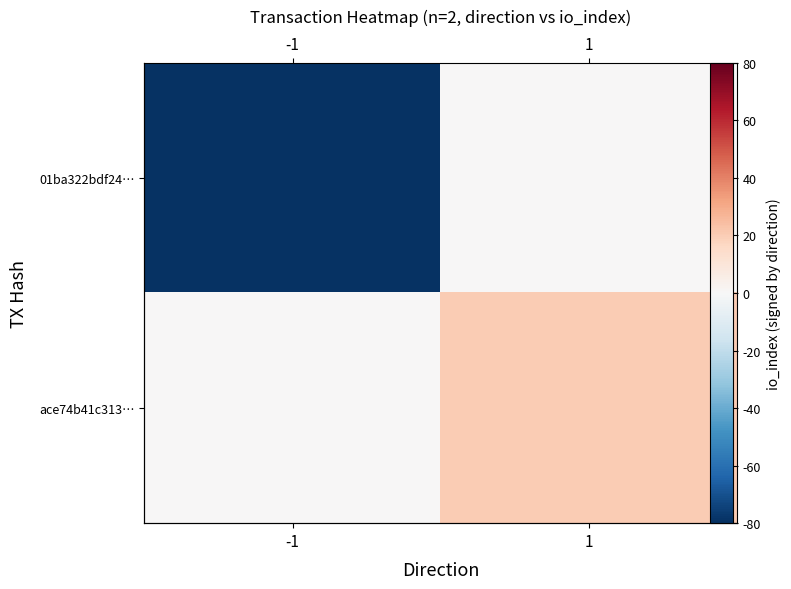

Which series has the widest spread of values?

01ba322bdf24…